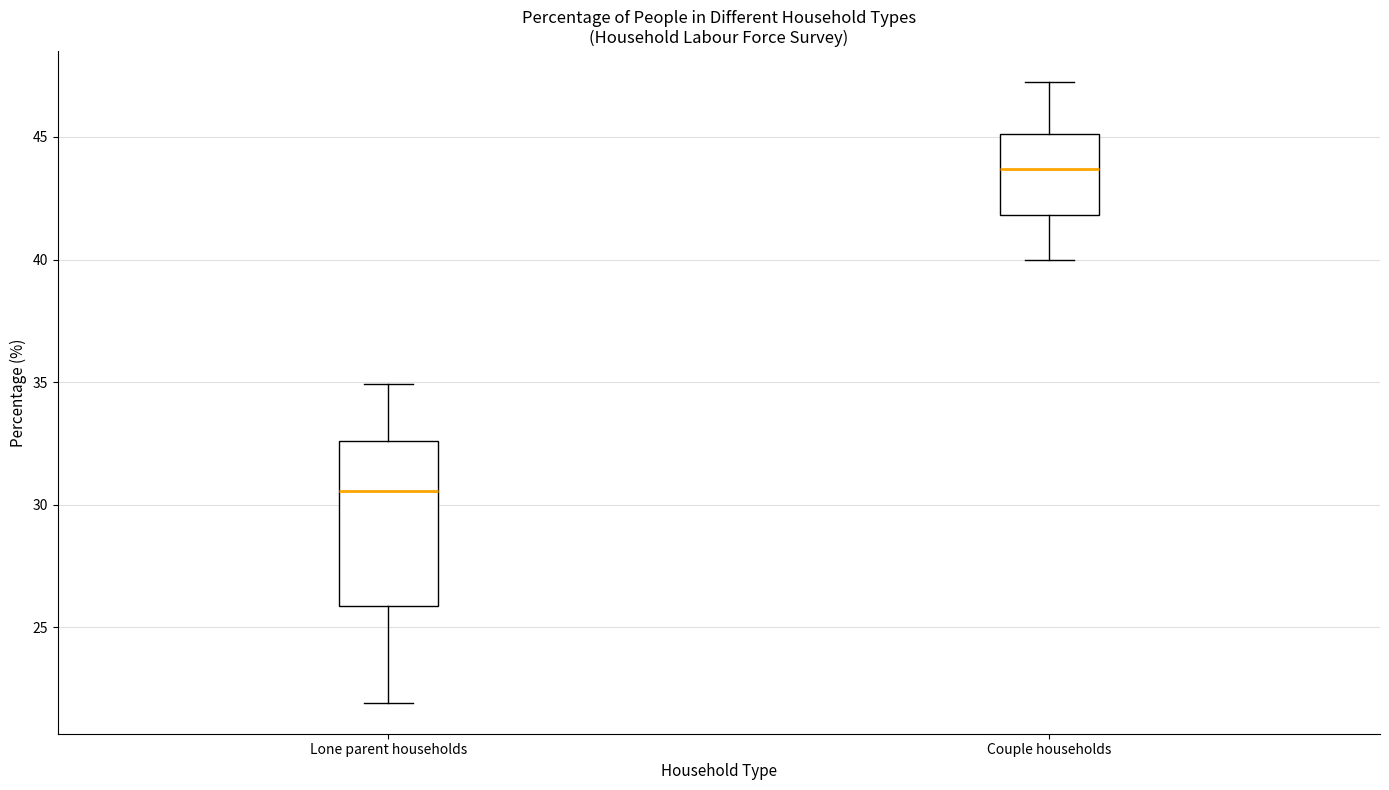

Which box has the highest median line?

Couple households